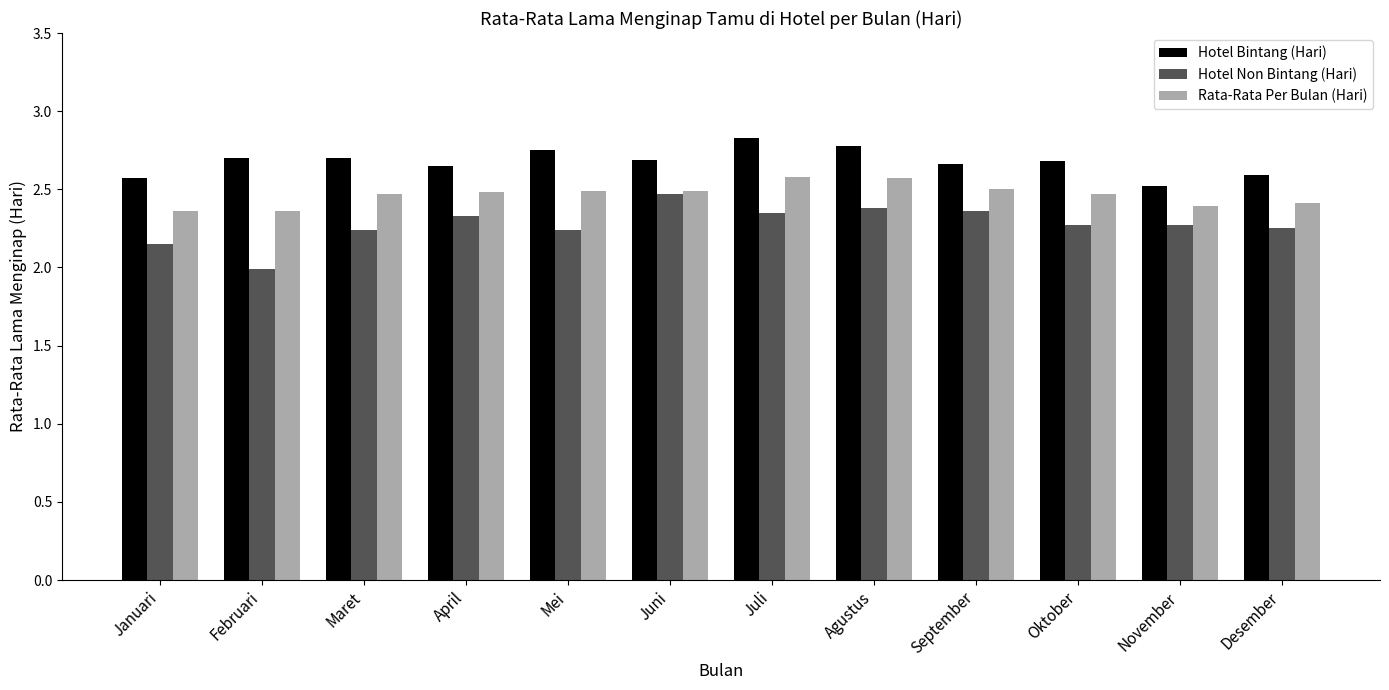

At which category does the chart reach its peak across all series?

Juli